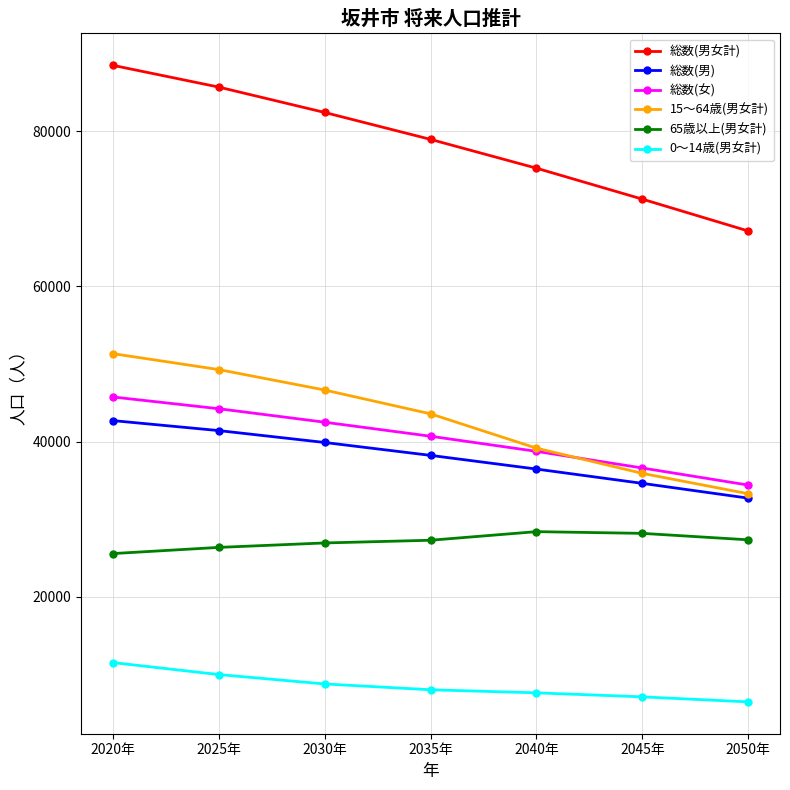

What position from the left is 2050年?

7